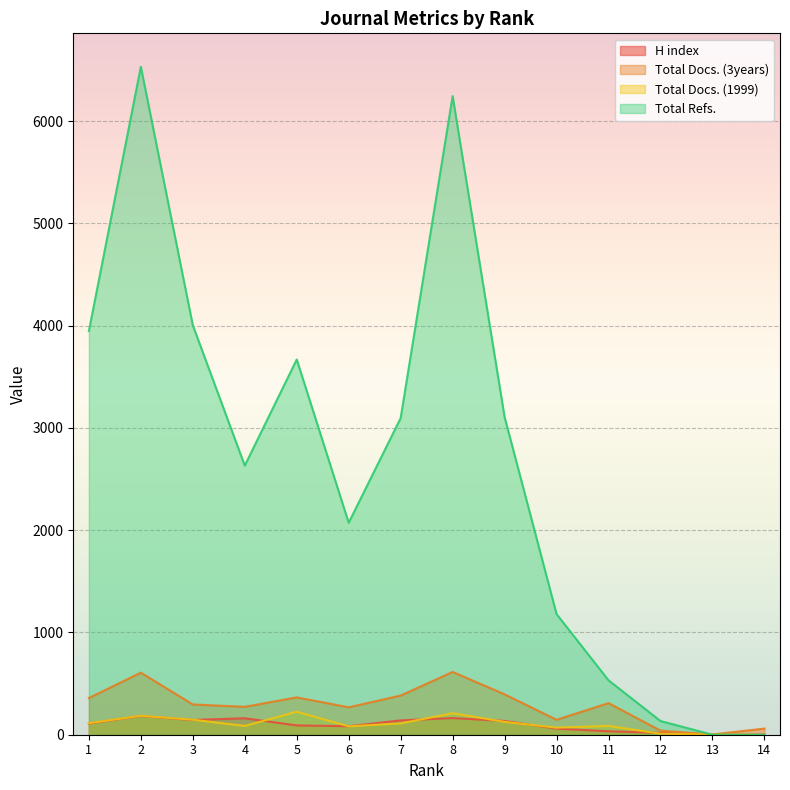

Between 1 and 11, which is larger?

1